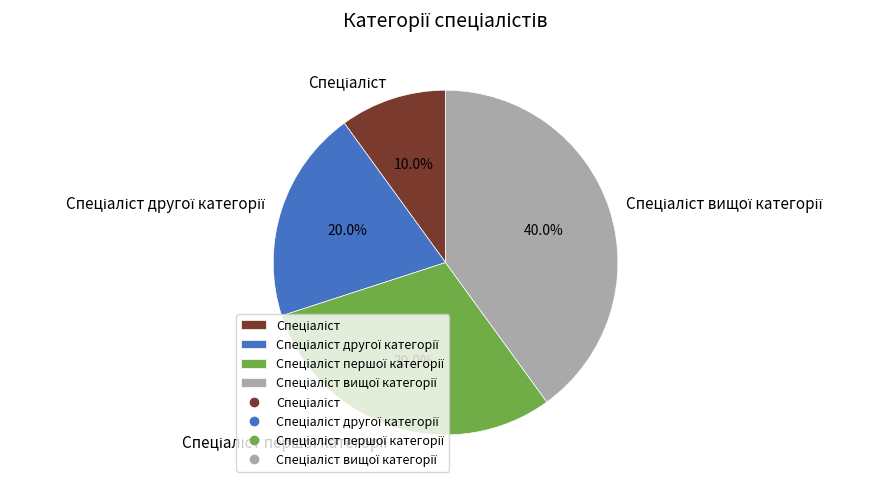

Is there a majority slice in this chart?

No